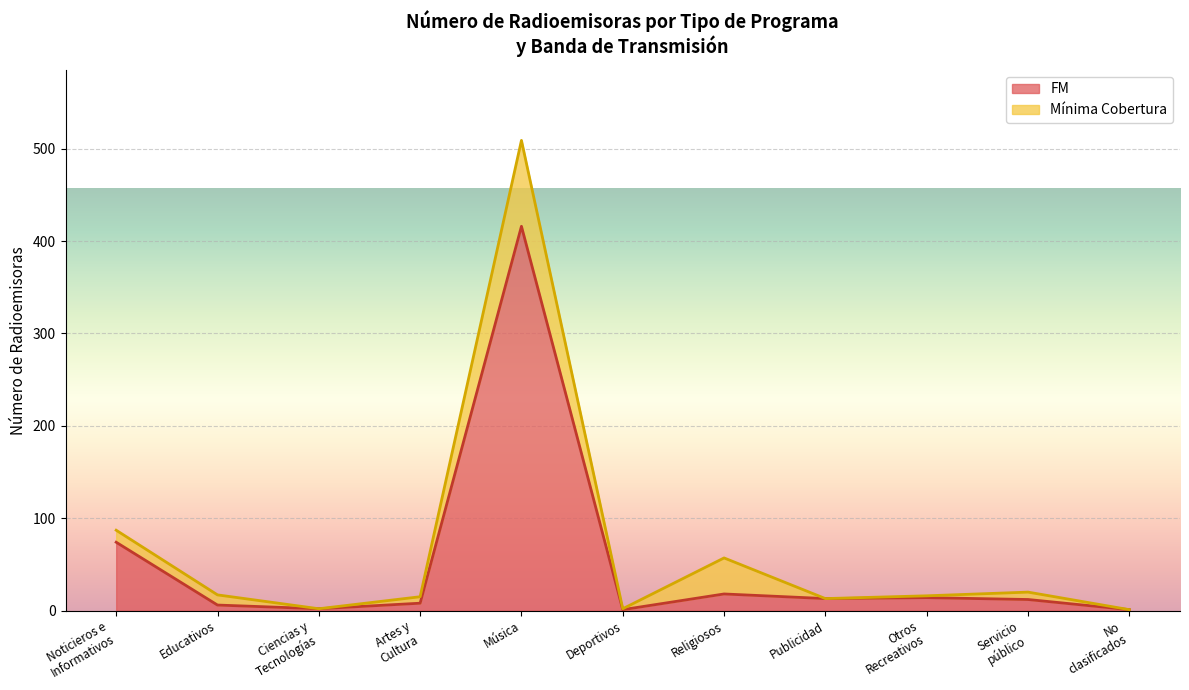

Does the chart display data point markers on the line(s)?

No